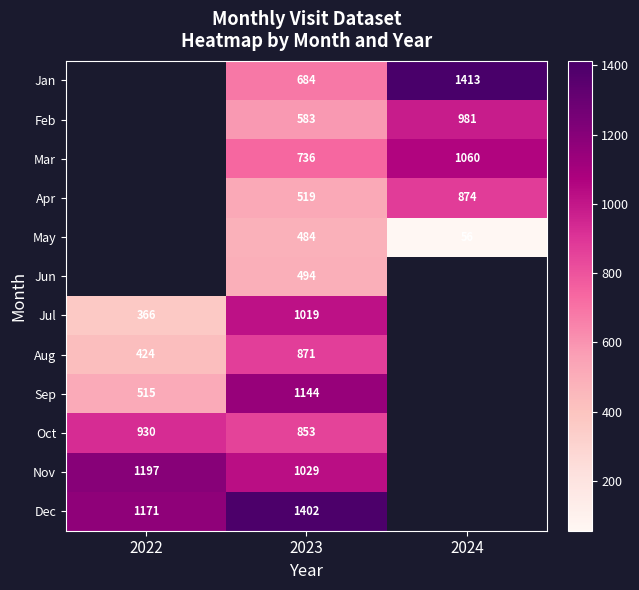

The value of Nov at 2022 is 1197. True or false?

True